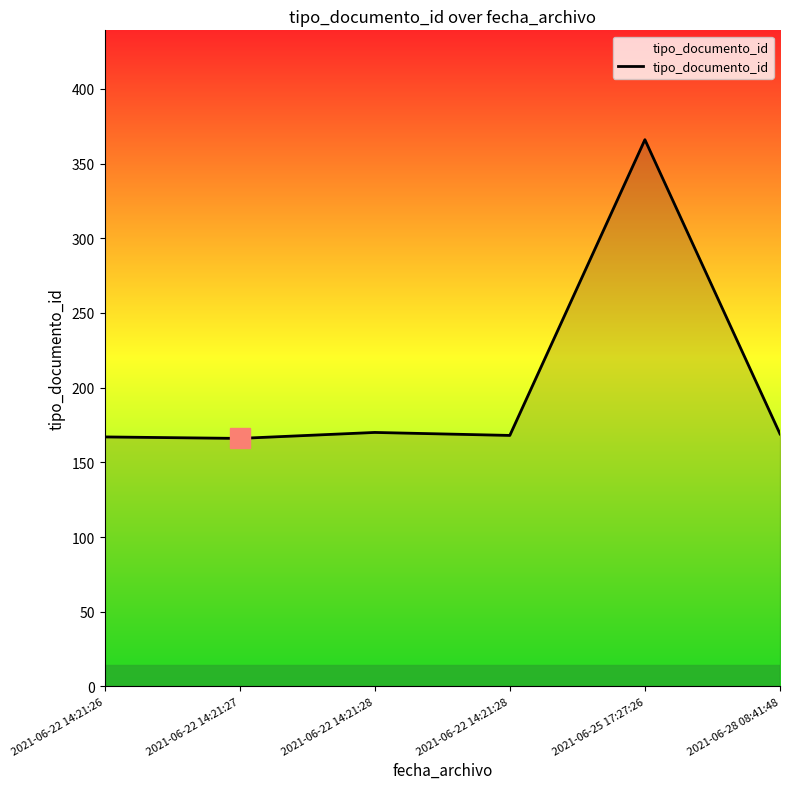

How many distinct data groups are displayed?

1